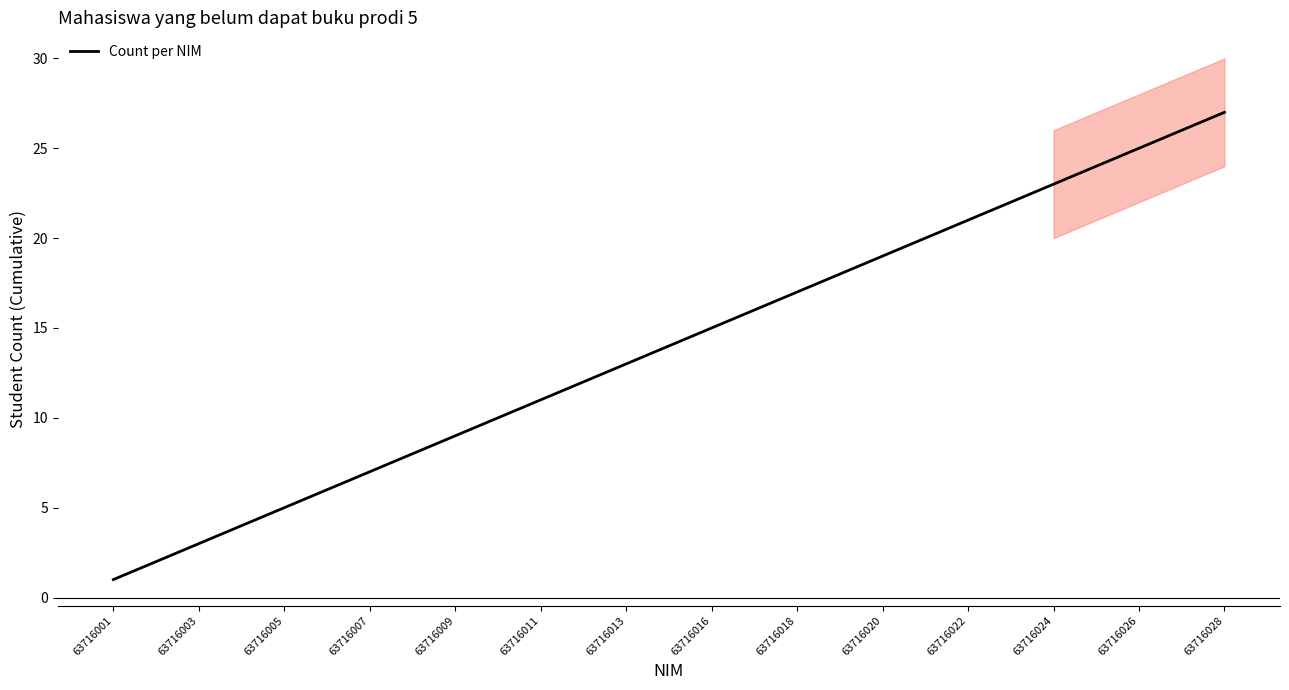

Is it true that Count per NIM equals 18 at 63716013?

False